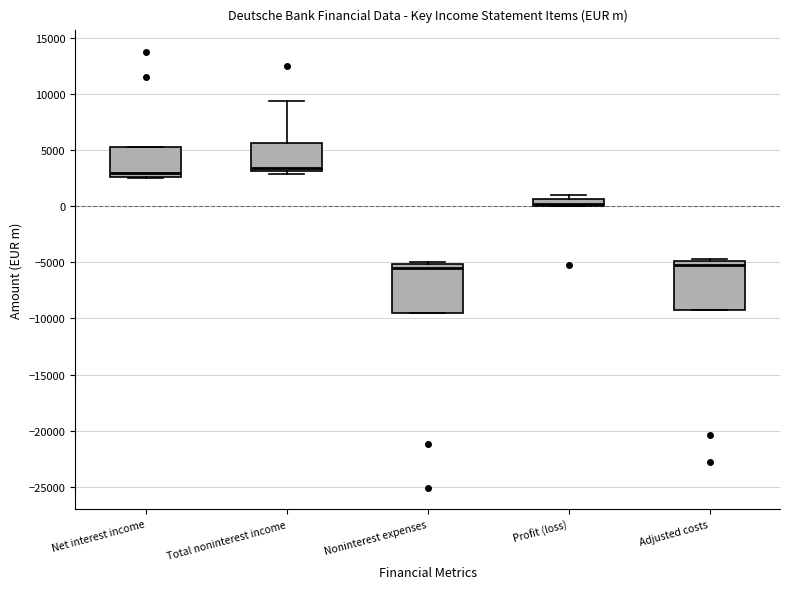

Where is the lower edge of the box for Profit (loss) on the y-axis? The values are not printed on the chart, so give them approximately, as read against the axis.

0